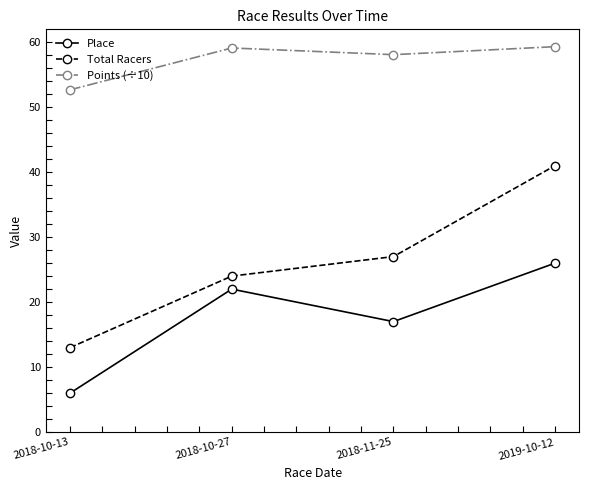

What is the difference between the maximum and minimum values in the Points (÷10) series?

6.6